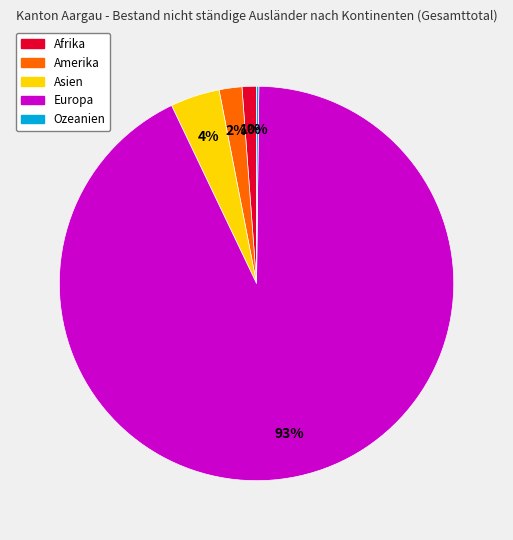

Which category accounts for the majority?

Europa